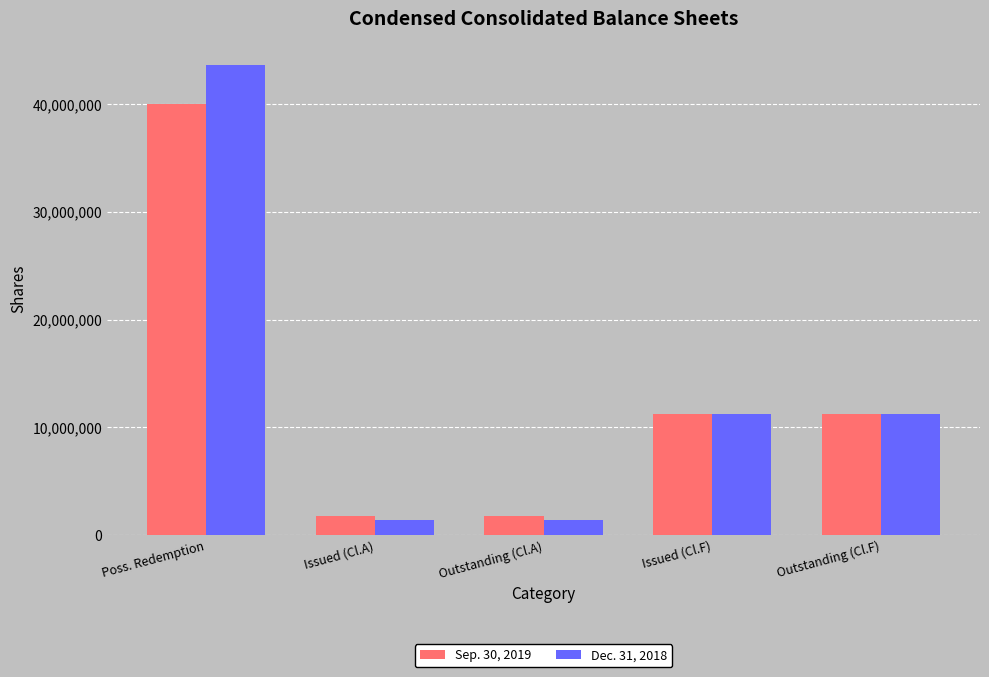

What is the difference between the second highest and minimum values in the Sep. 30, 2019 series?

9524895